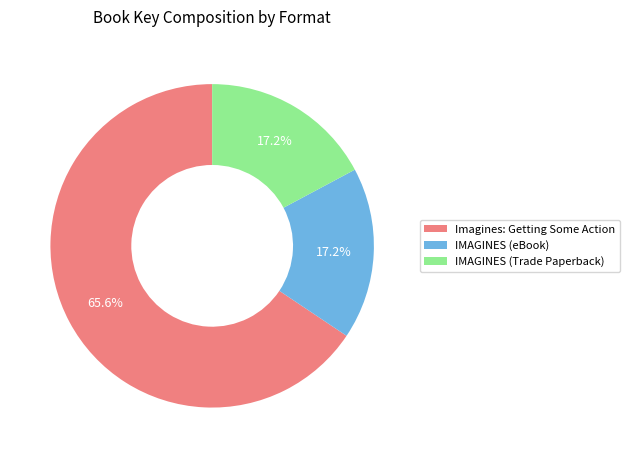

To the nearest percent, what percentage of the pie is IMAGINES (Trade Paperback)?

17%